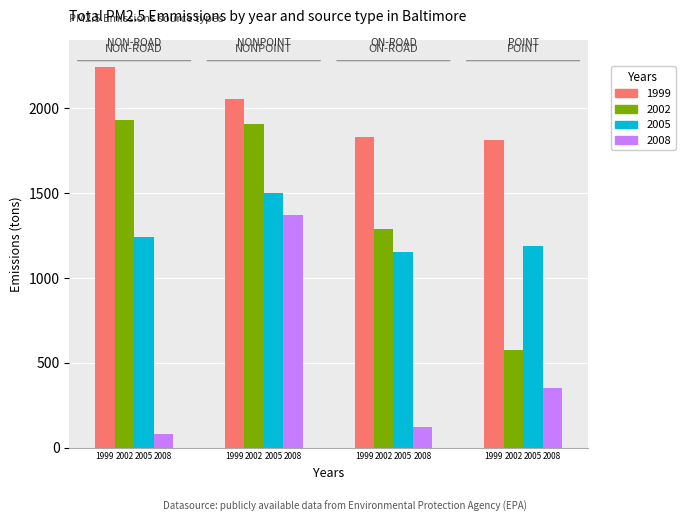

What is the difference between the maximum and minimum values in the 2005 series?

350